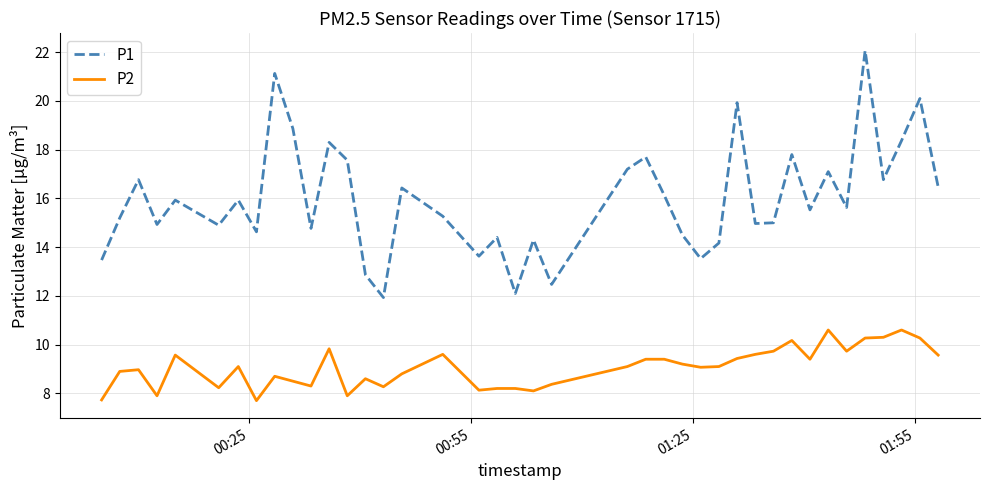

Count the number of data series in this chart.

2